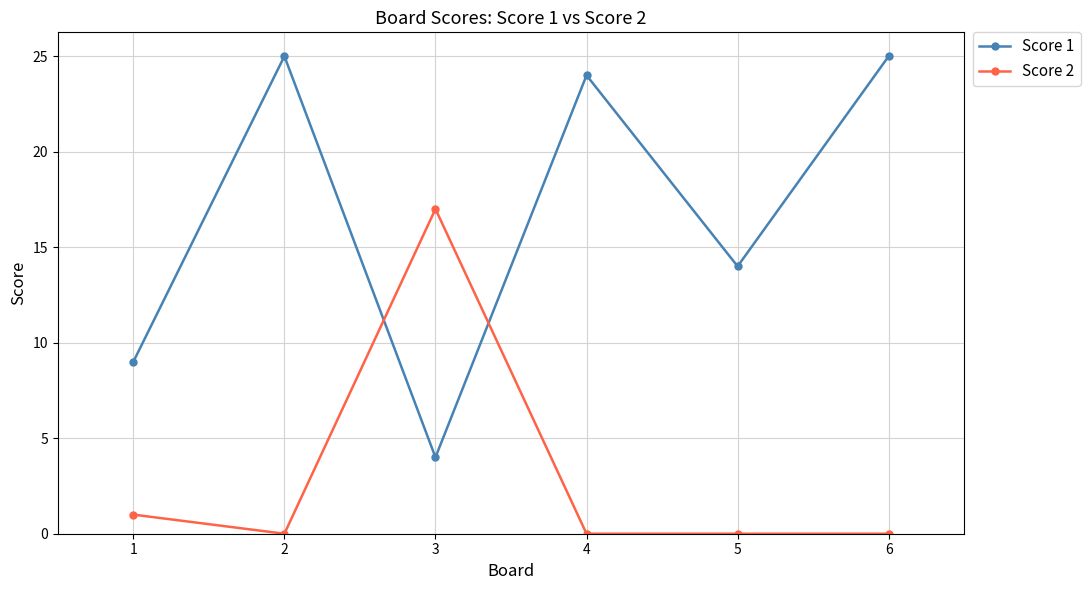

True or false: Score 2 and Score 1 intersect in this chart.

True